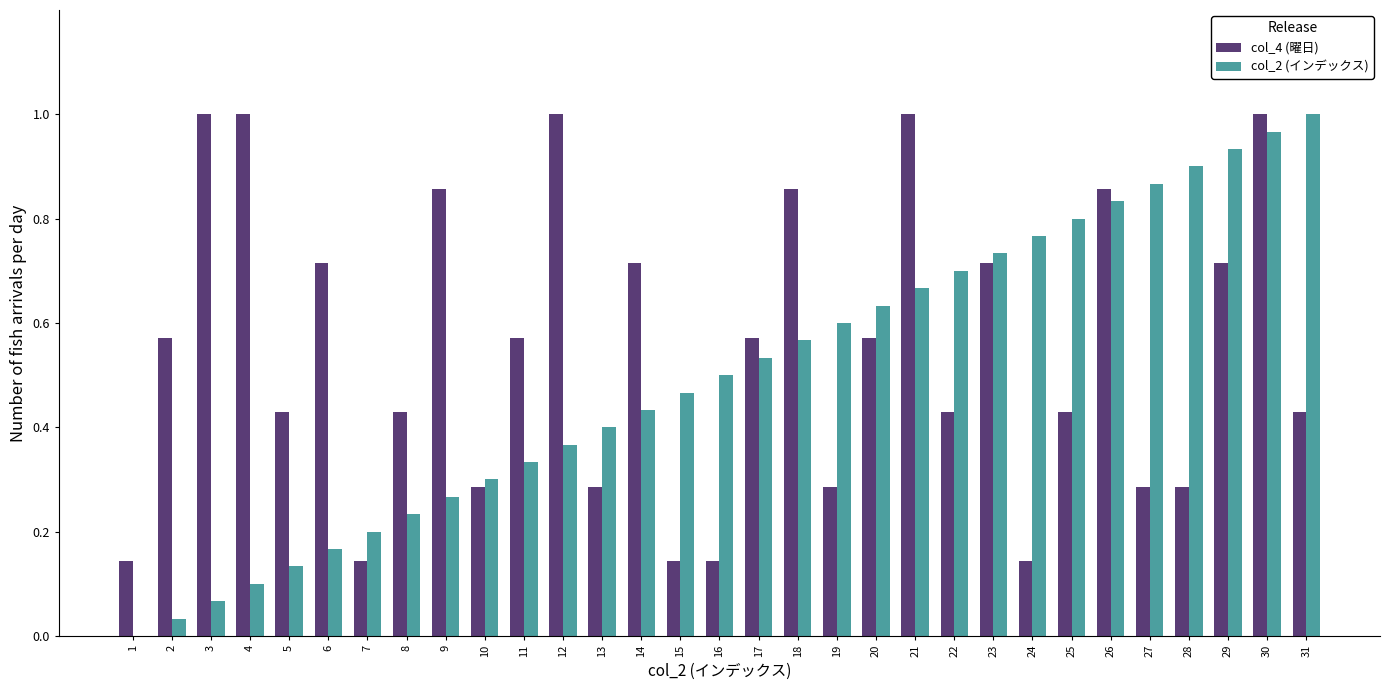

At which label does col_2 (インデックス) reach its peak?

31